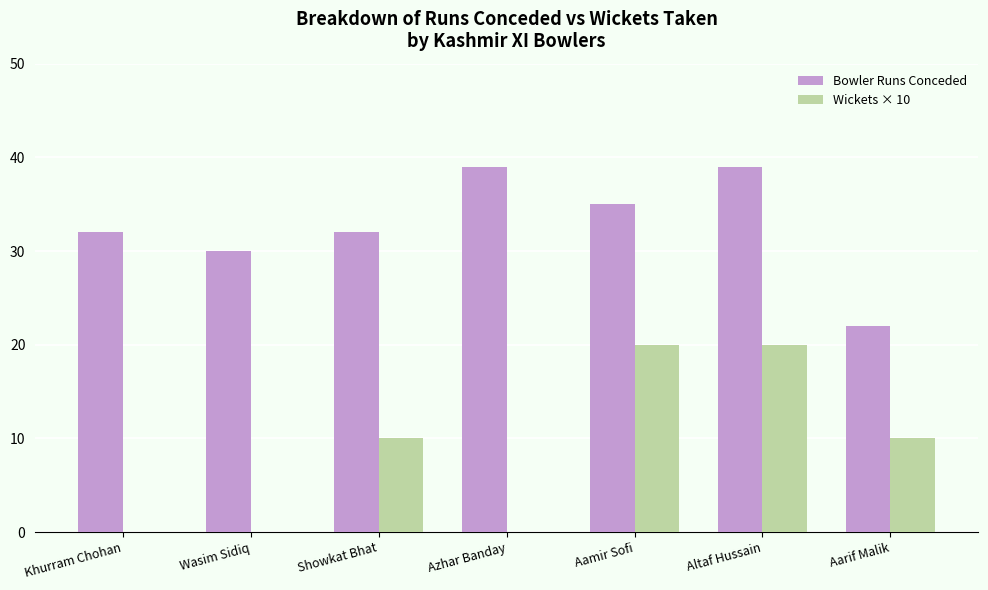

Which series changed the most between Wasim Sidiq and Altaf Hussain?

Wickets × 10